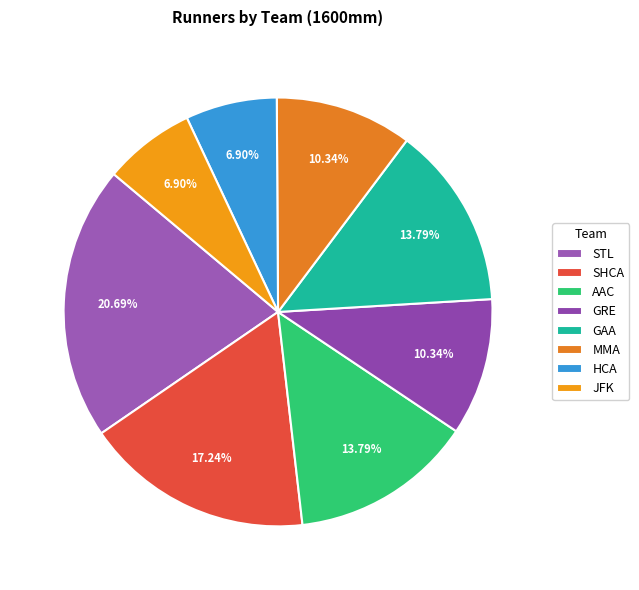

Which has a higher value, JFK or GAA?

GAA